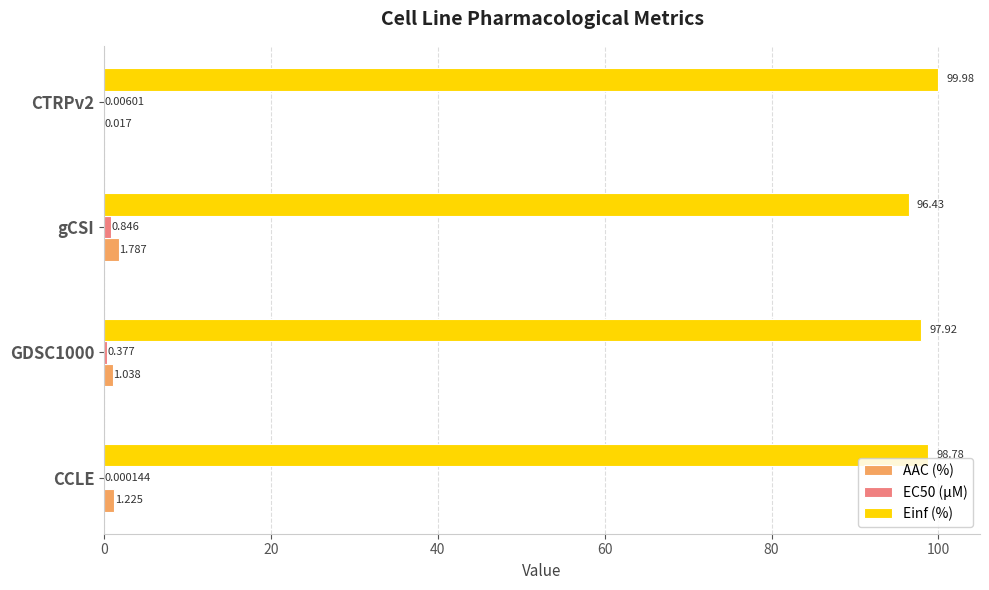

Which series changed the most between CCLE and CTRPv2?

AAC (%)